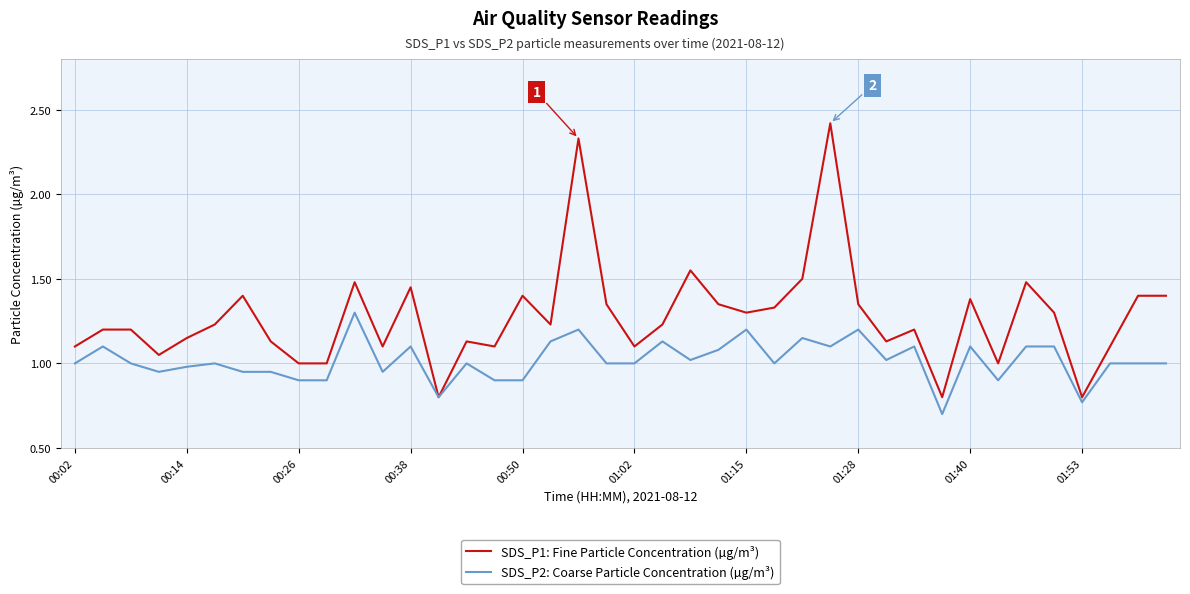

Rank the series by their maximum value, from lowest to highest.

SDS_P2: Coarse Particle Concentration (µg/m³), SDS_P1: Fine Particle Concentration (µg/m³)